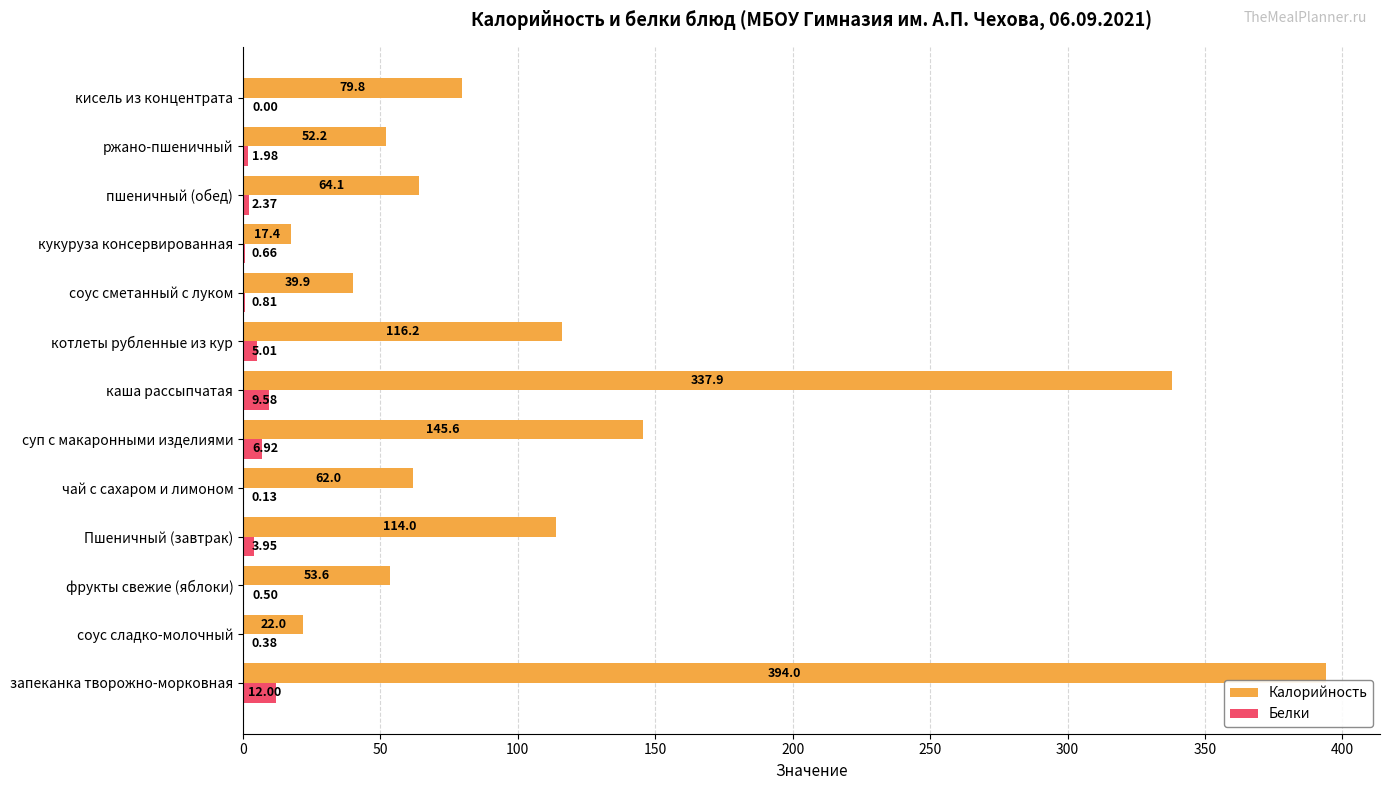

Which series has the largest total across all categories?

Калорийность